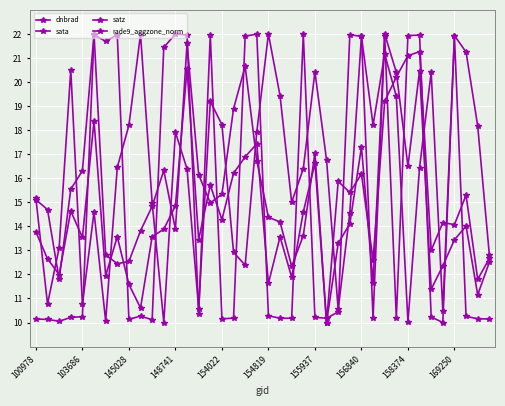

How many lines are shown in the chart?

4